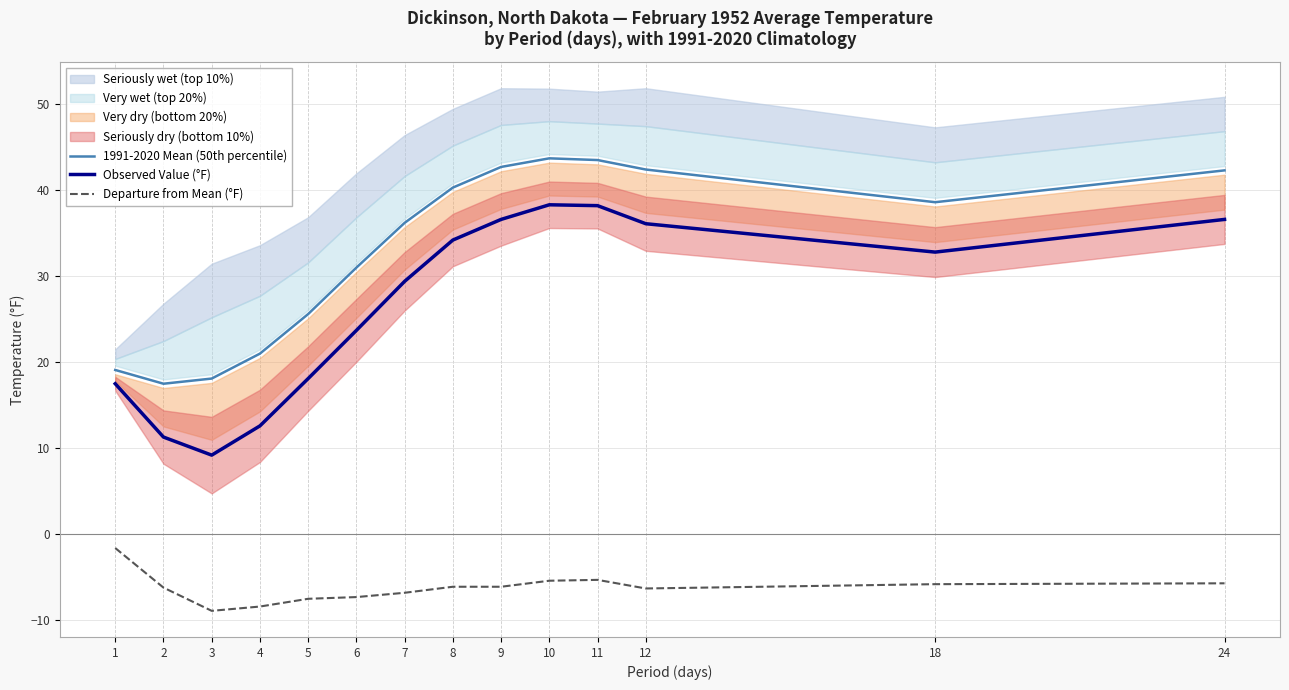

At which label does Observed Value (°F) first exceed 32?

8